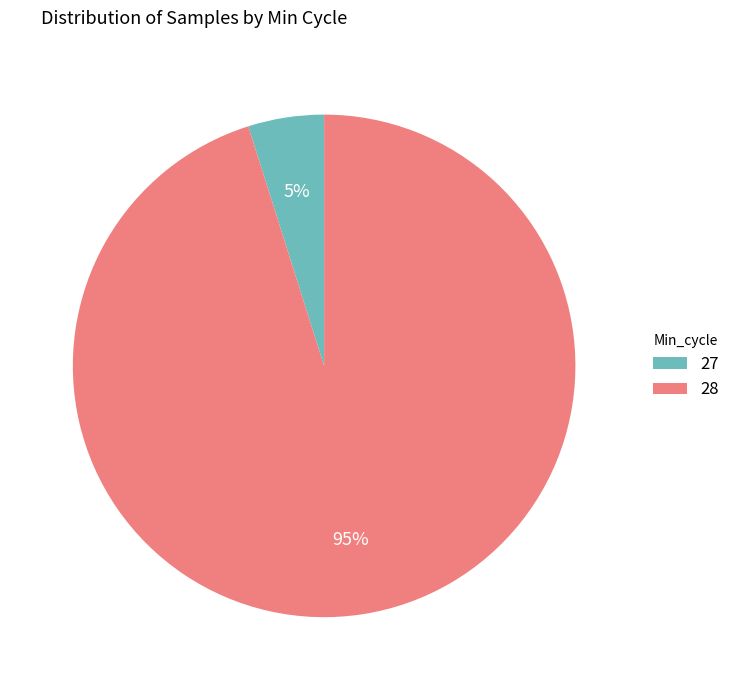

Count the number of slices in the pie.

2